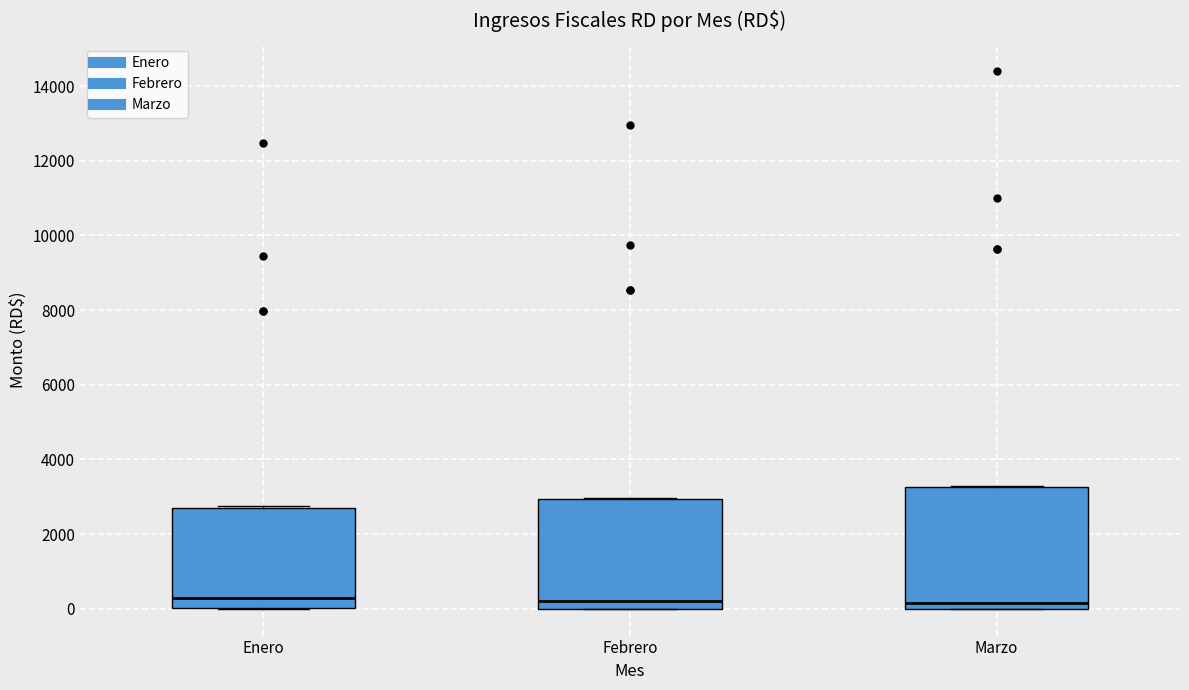

Reading left to right, read every box against the y-axis: the position of its median line, the range the box covers, and the ends of its whiskers. The values are not printed on the chart, so give them approximately, as read against the axis.

Enero: median 200, box 0 to 2800, whiskers 0 to 2800
Febrero: median 200, box 0 to 3000, whiskers 0 to 3000
Marzo: median 200, box 0 to 3200, whiskers 0 to 3200